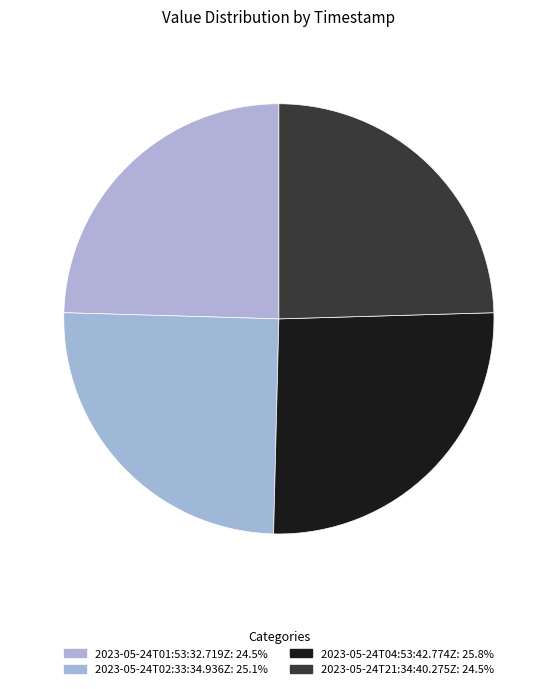

What percentage is the 2023-05-24T04:53:42.774Z slice, to the nearest percent?

26%